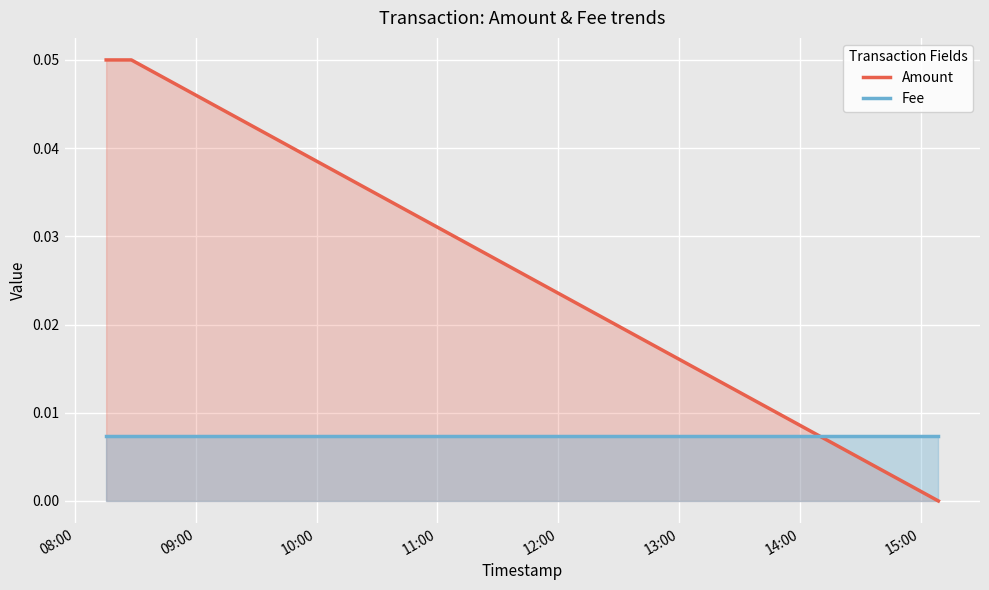

Which series has the widest spread of values?

Amount